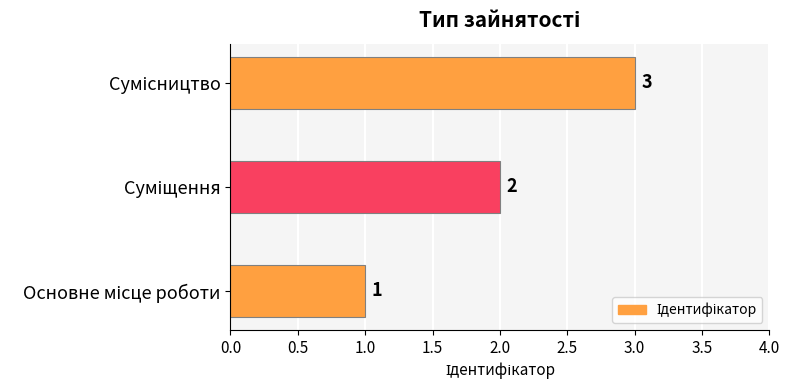

What is the difference between the maximum and minimum values?

2